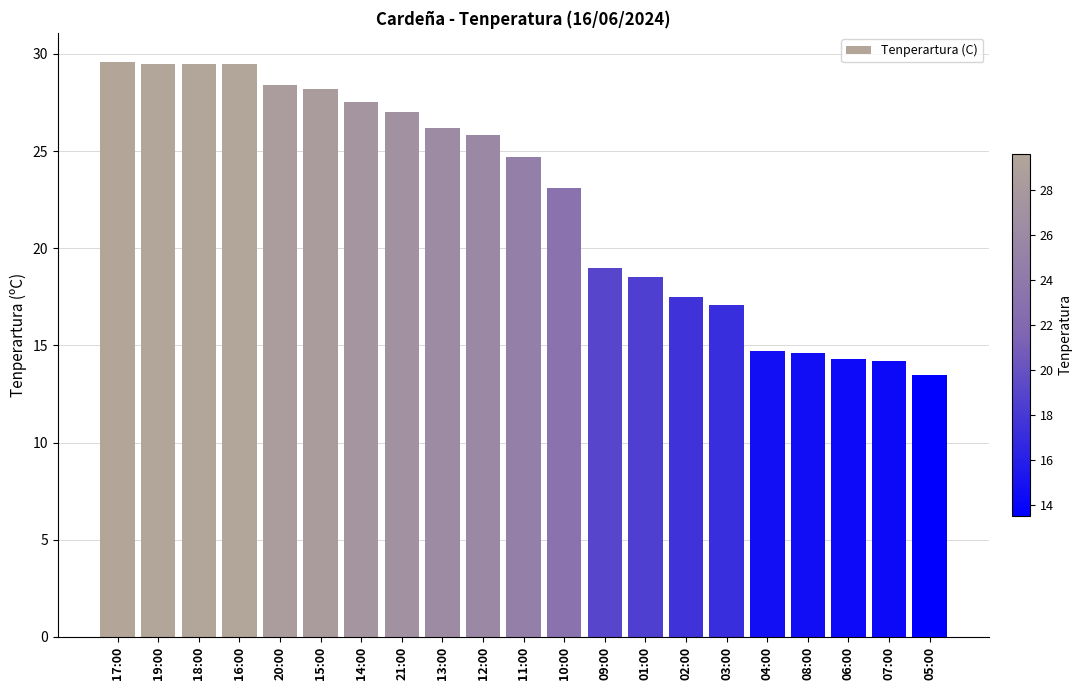

What is the sum of the values at 13:00 and 15:00?

54.4